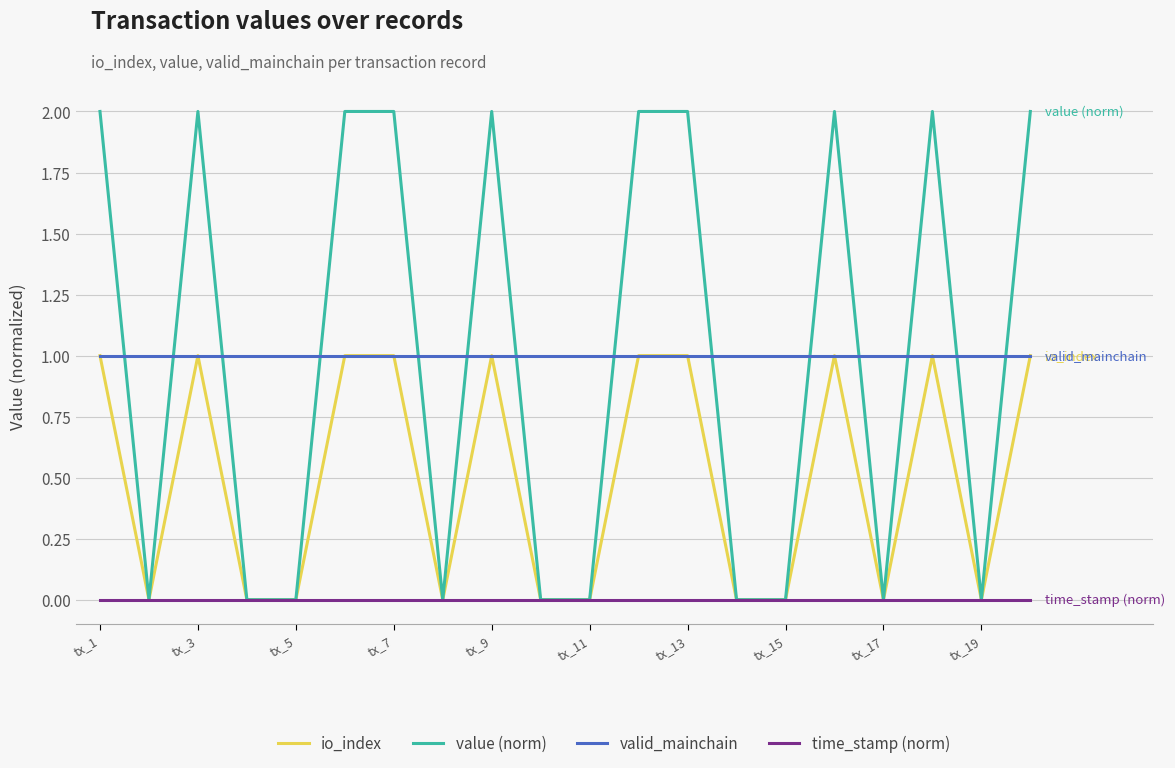

How many times do value (norm) and valid_mainchain cross each other?

14